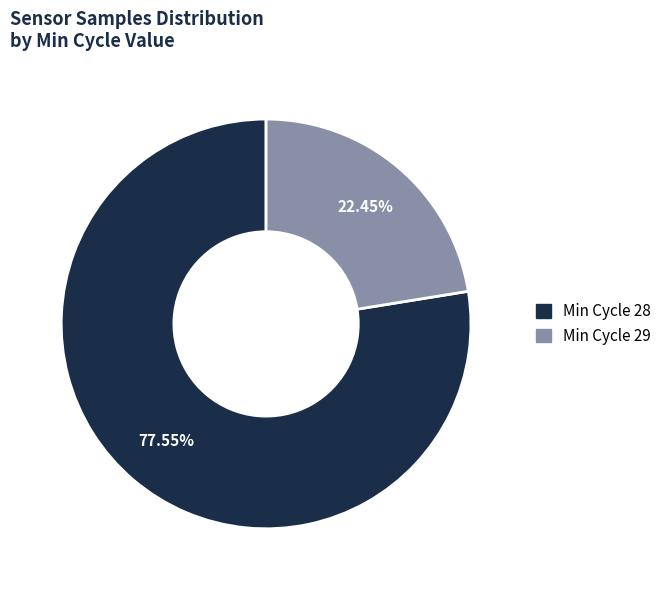

Is there a majority slice in this chart?

Yes